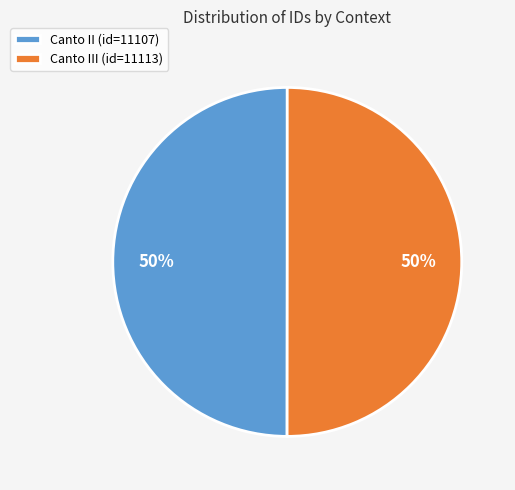

To the nearest percent, what portion does Canto II (id=11107) represent?

50%